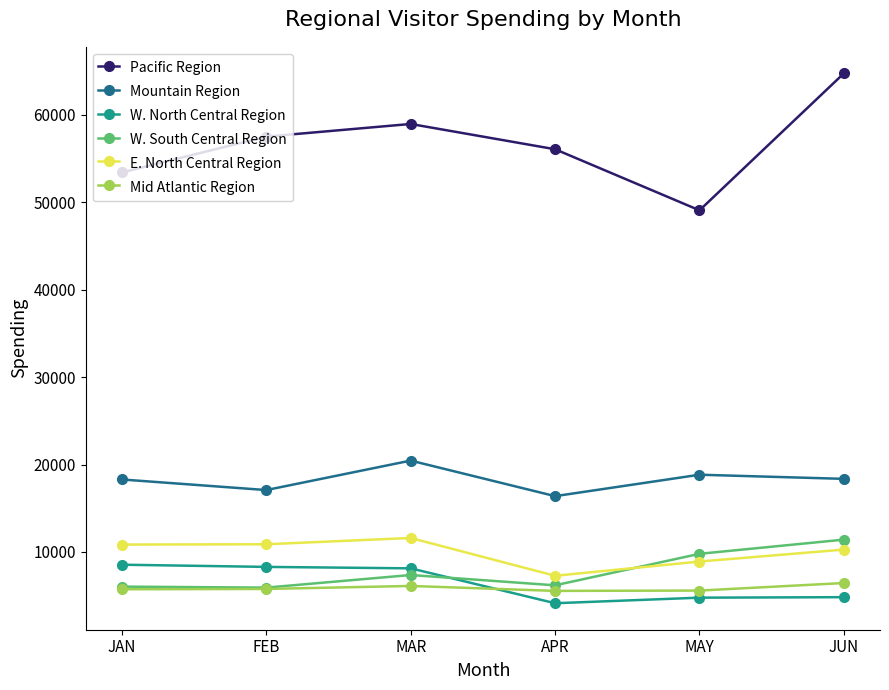

Which category has the lowest value across all series?

APR